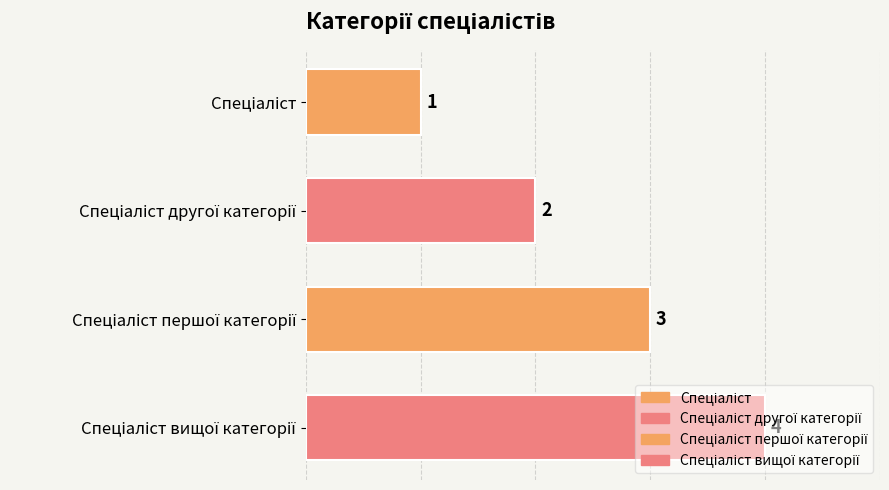

What is the sum of the values at Спеціаліст вищої категорії and Спеціаліст другої категорії?

6